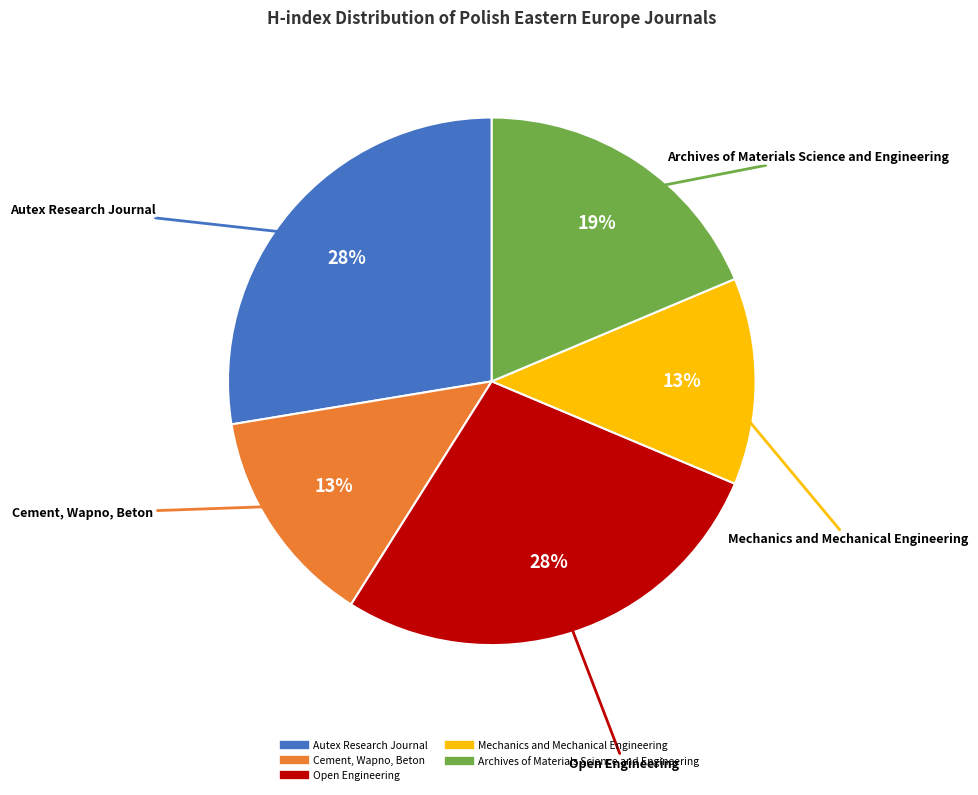

To the nearest percent, what portion does Archives of Materials Science and Engineering represent?

19%